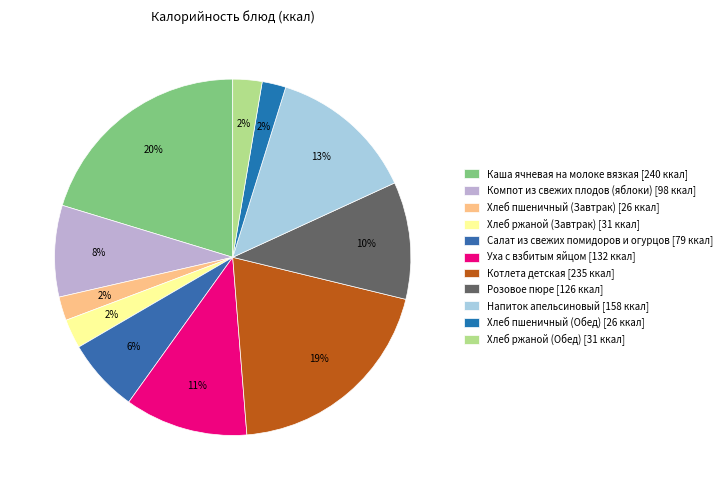

Is it true that Хлеб пшеничный (Завтрак) is 15% of the pie?

False